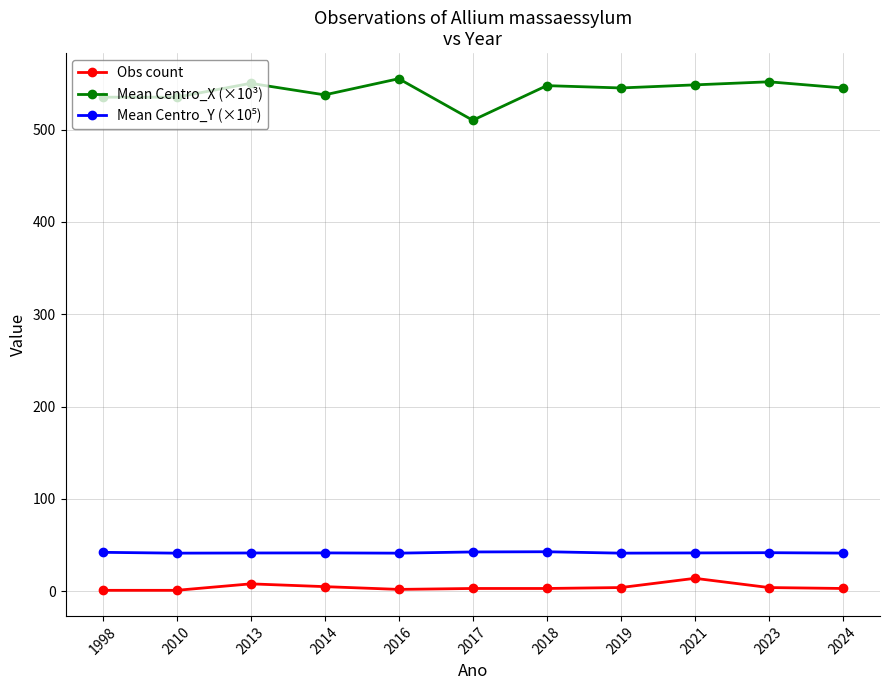

True or false: Mean Centro_X (×10³) has a value of 181.8 at 2010.

False